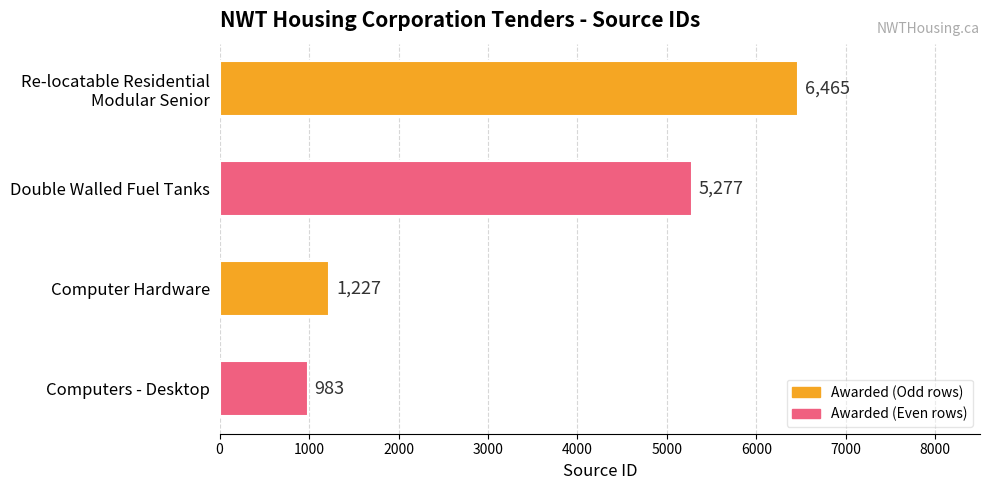

Where is the data nearest to the value 3724?

Double Walled Fuel Tanks